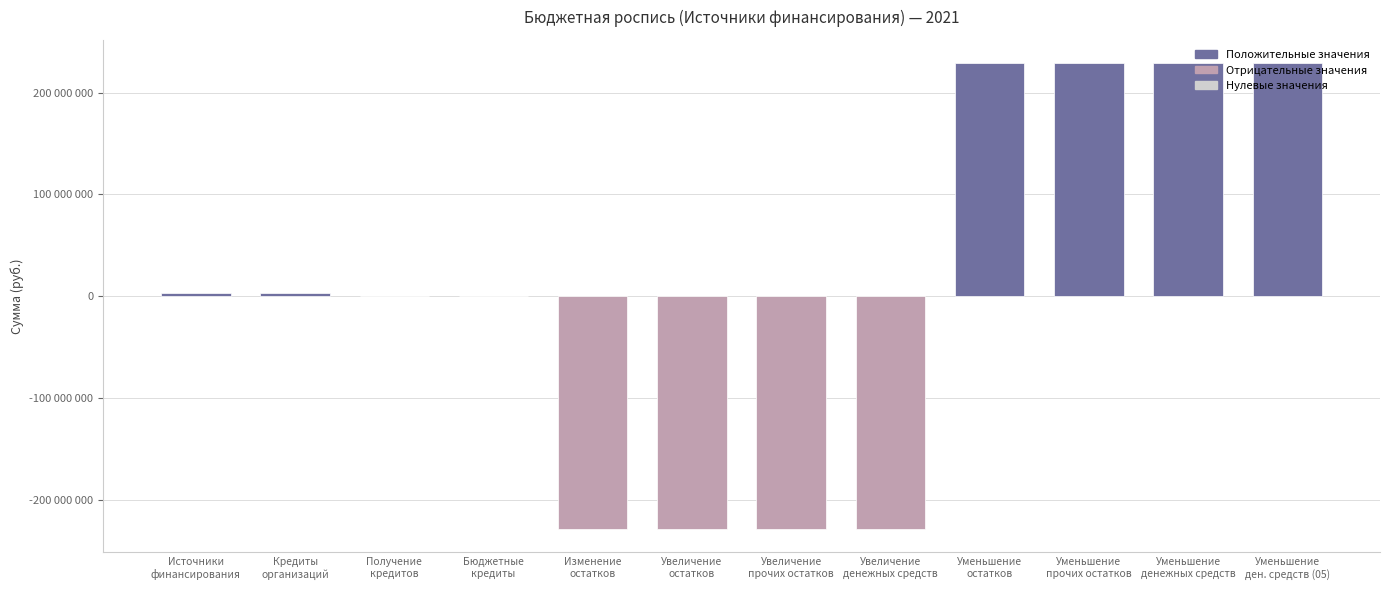

Are the bars horizontal?

No